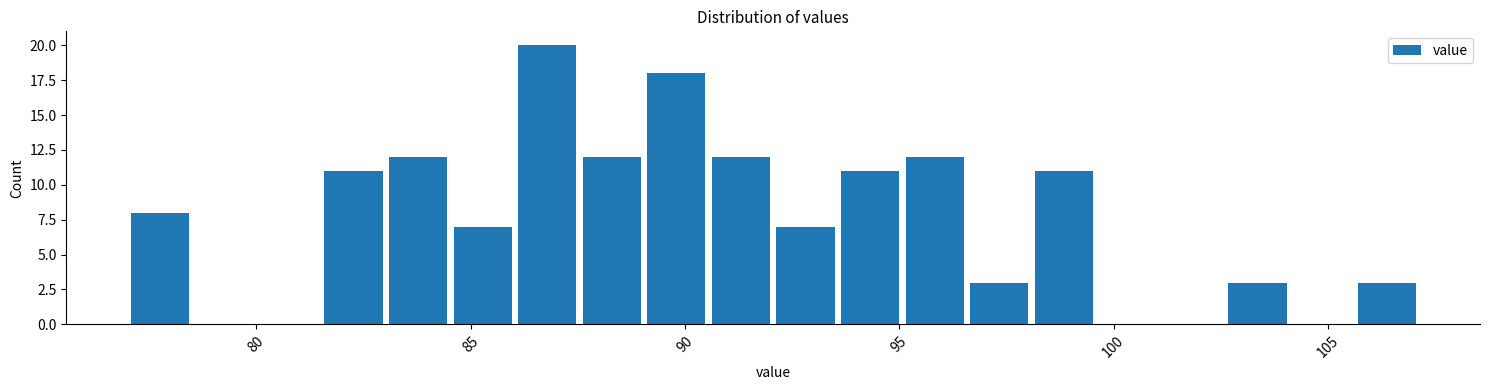

Around what value on the x-axis is the tallest bar? Give the approximate position of its centre, as read against the axis.

87.0